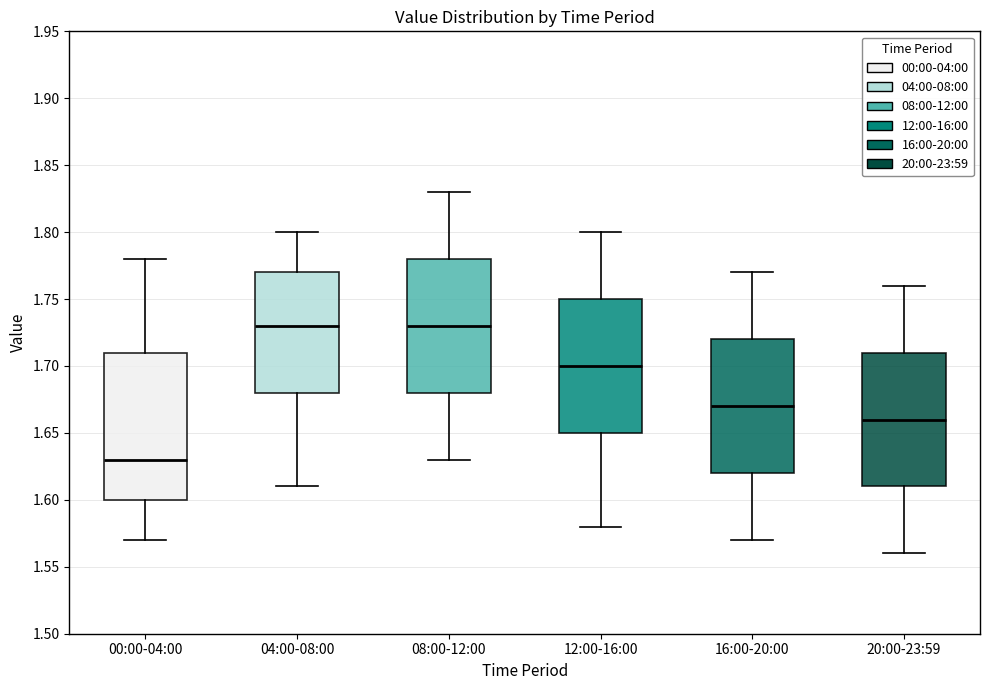

Which box's median line is the lowest?

00:00-04:00